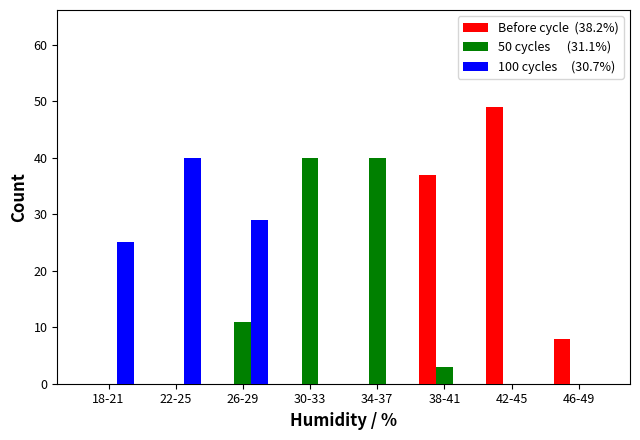

At which category does the chart reach its peak across all series?

42-45